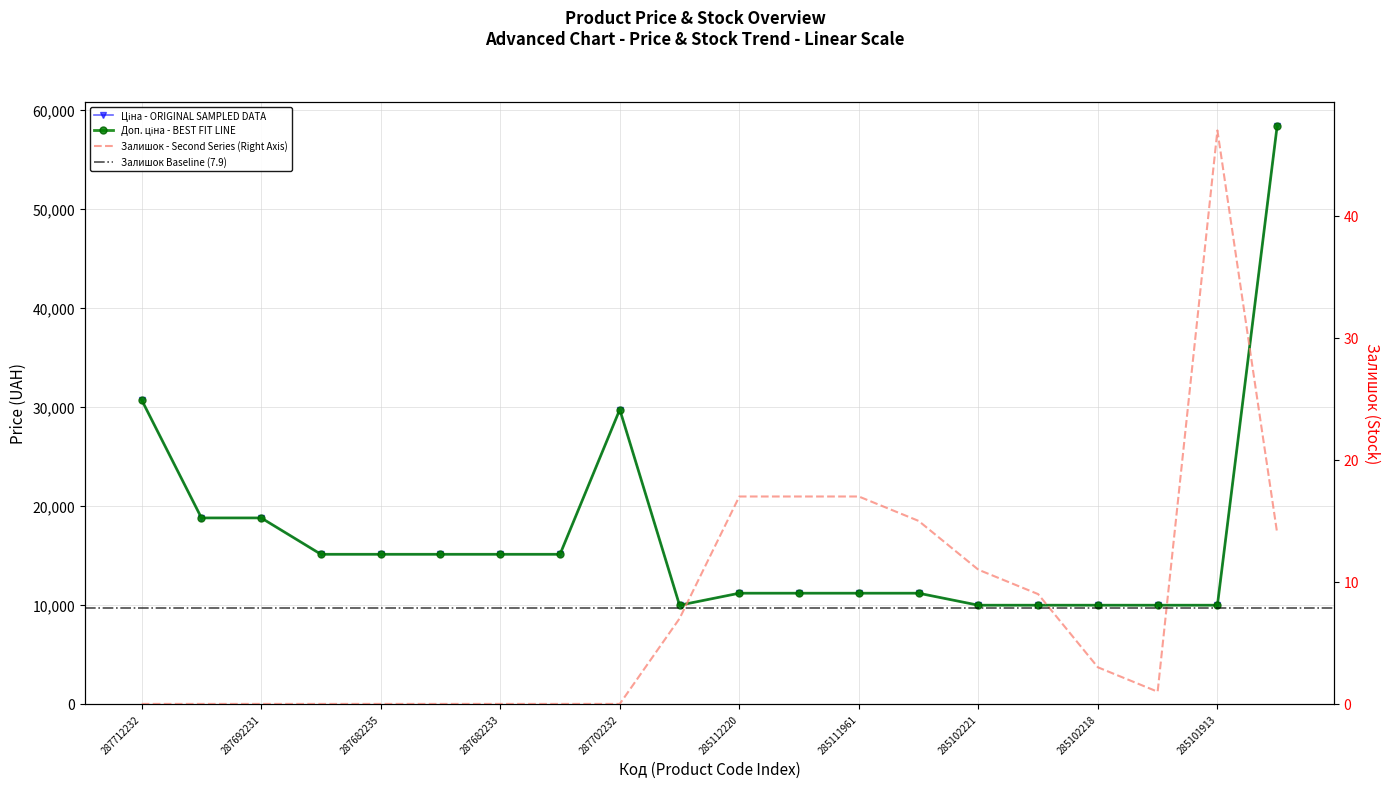

In Ціна, how many points are lower than both neighbors (excluding endpoints)?

1